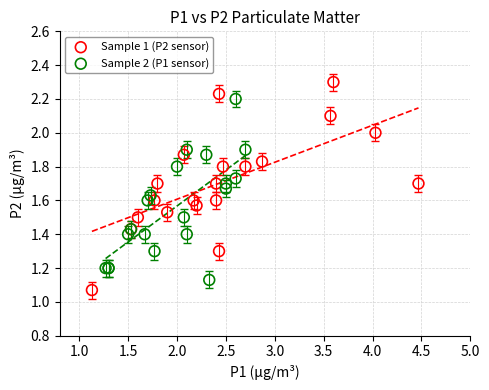

Which series reaches the maximum Y coordinate?

Sample 1 (P2 sensor)